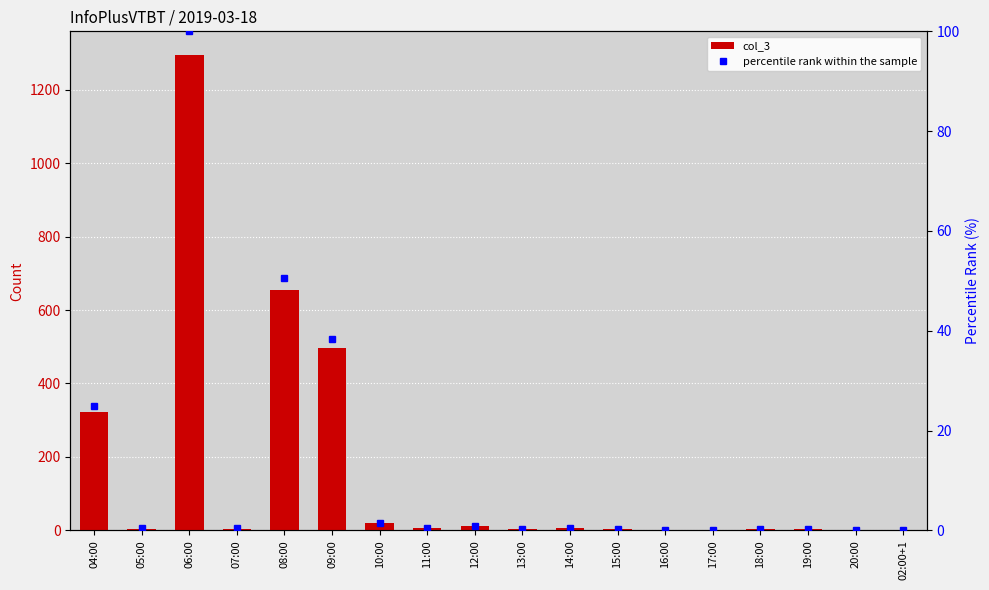

What is the value of the col_3 bar at the 11th from the left?

6.0